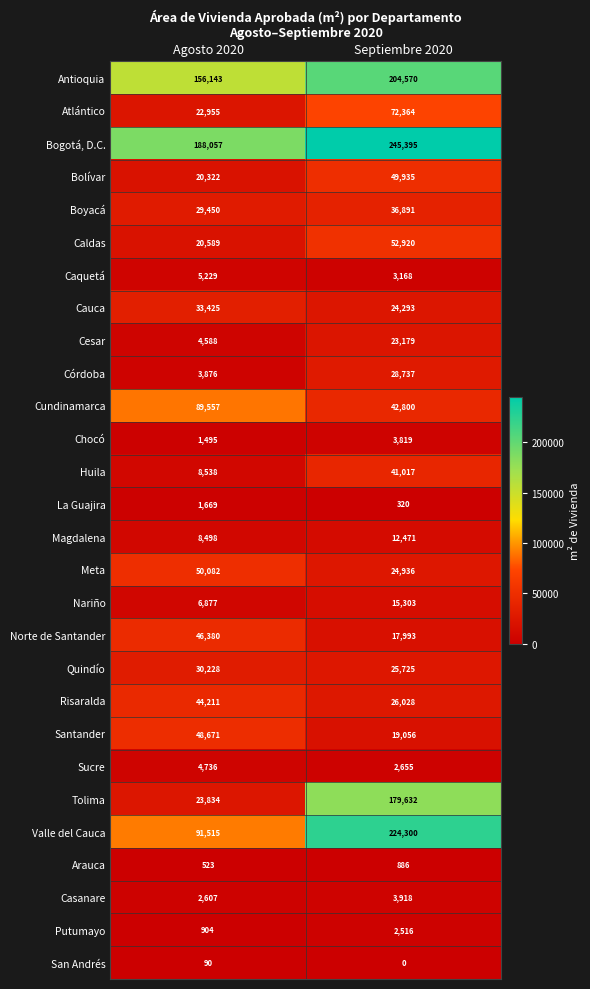

Is it true that Chocó equals 2666 at Agosto 2020?

False